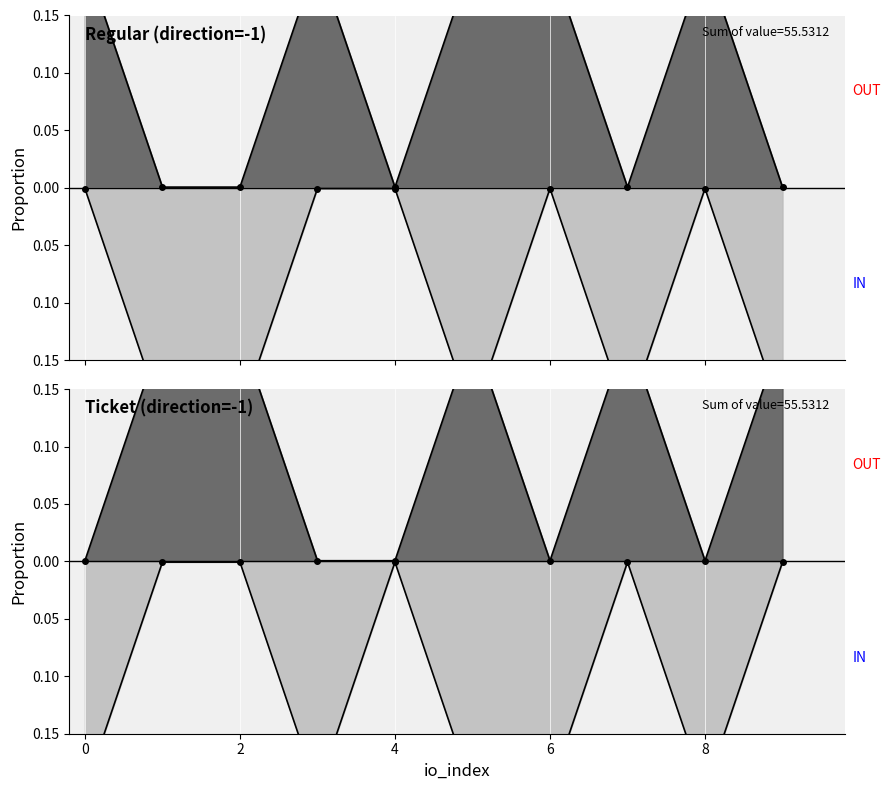

What are all the series names shown in the legend?

Regular_value, Ticket_value